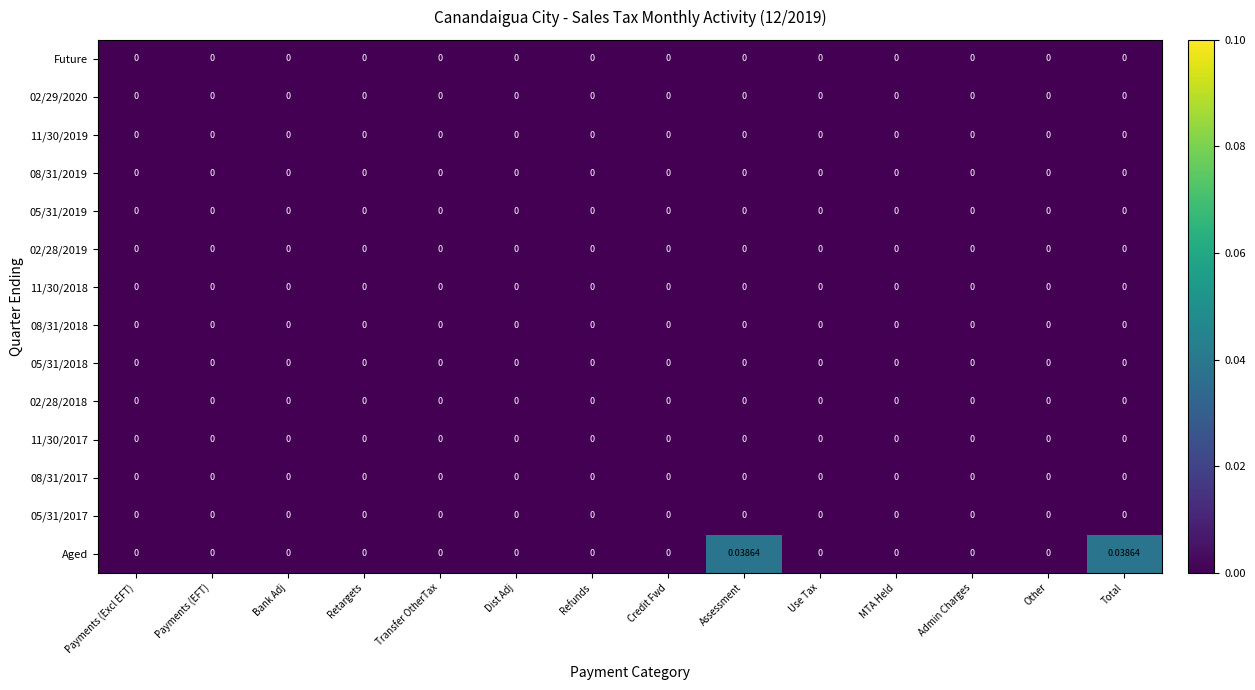

At Assessment, list the series in order from smallest to largest.

Future, 02/29/2020, 11/30/2019, 08/31/2019, 05/31/2019, 02/28/2019, 11/30/2018, 08/31/2018, 05/31/2018, 02/28/2018, 11/30/2017, 08/31/2017, 05/31/2017, Aged